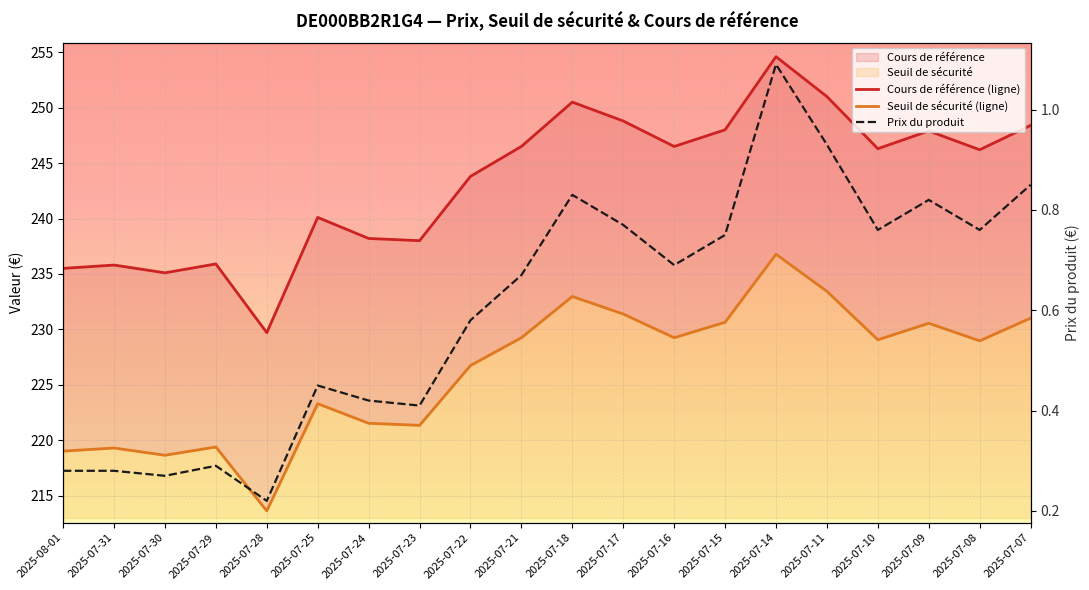

True or false: Seuil de sécurité (ligne) and Prix du produit intersect in this chart.

False